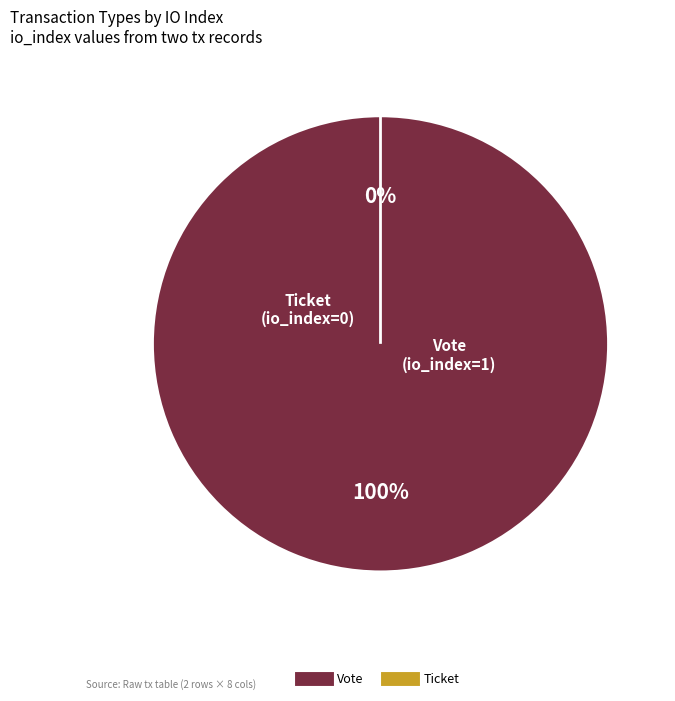

What is the change in value from Vote (io_index=1) to Ticket (io_index=0)?

-1